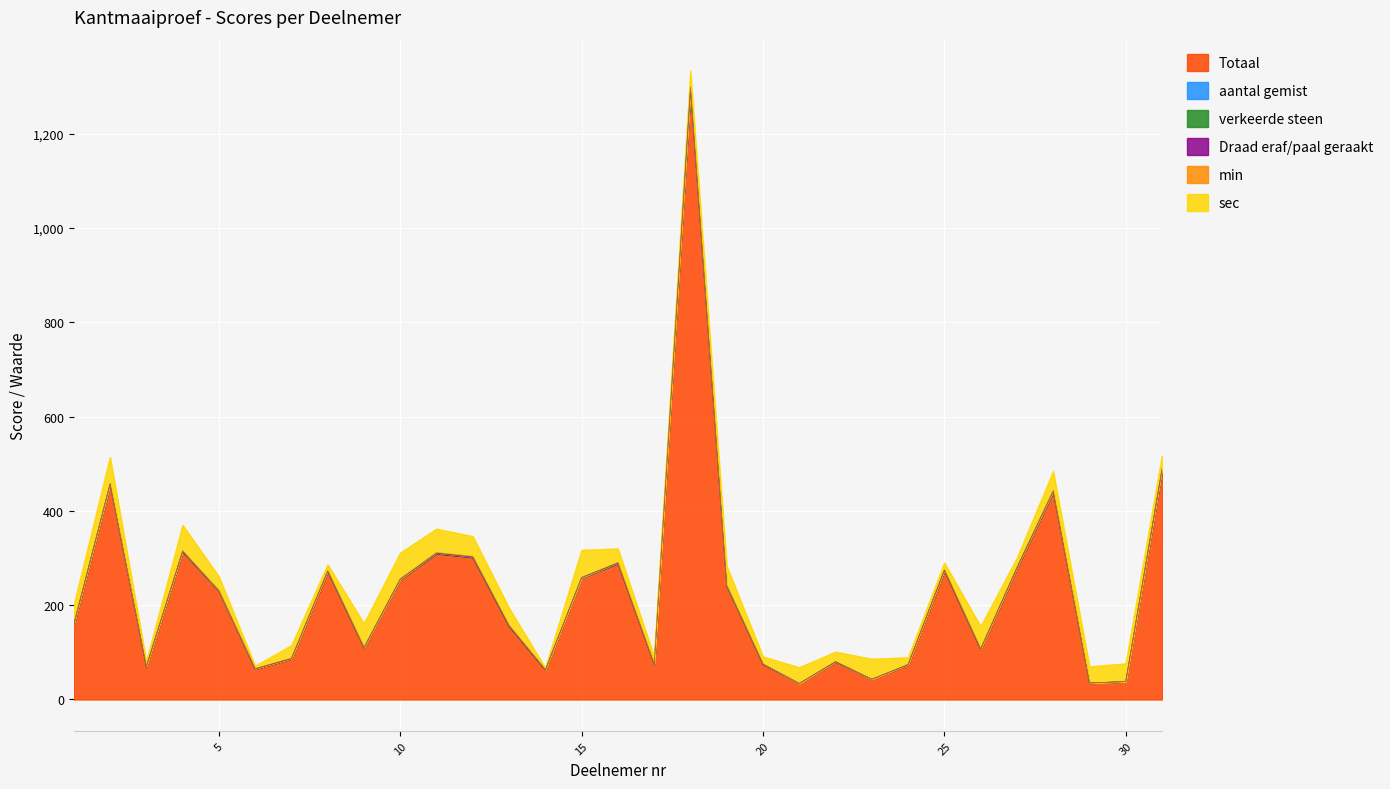

Count the Draad eraf/paal geraakt values in the range 0 to 1.

28